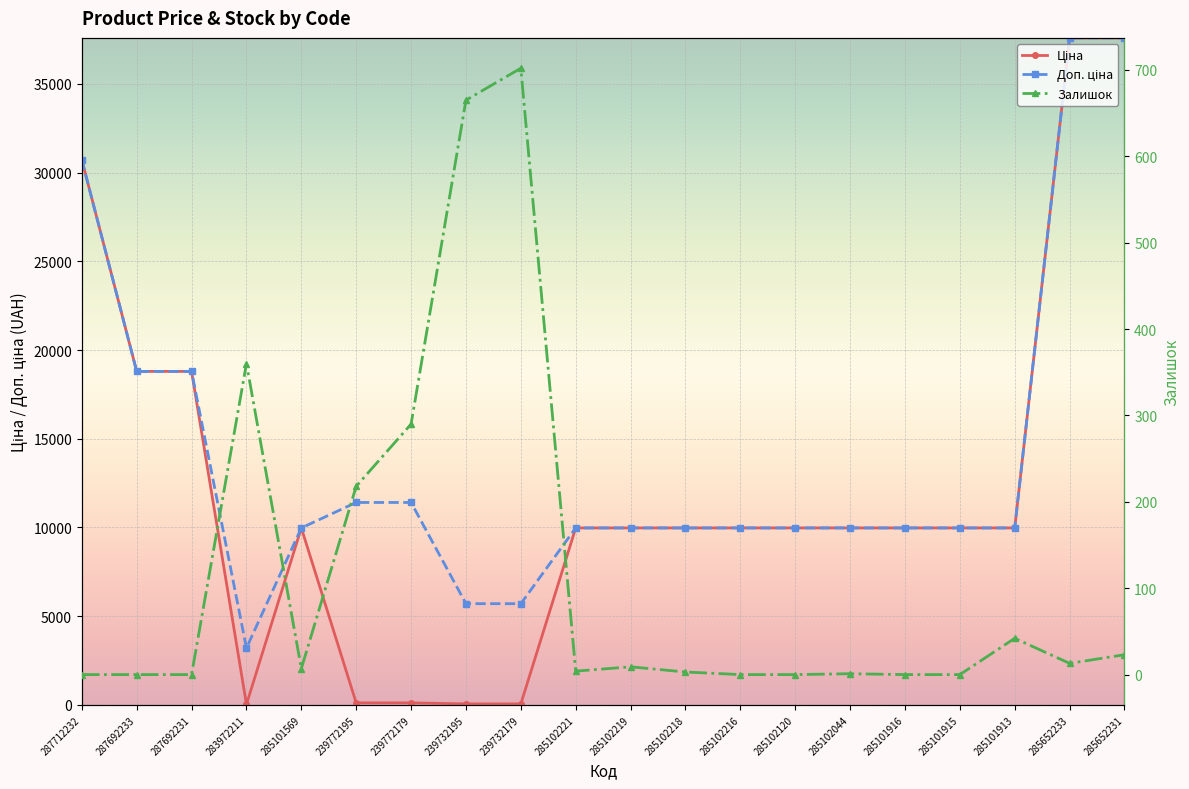

Where does the Доп. ціна series first go above 9974?

287712232